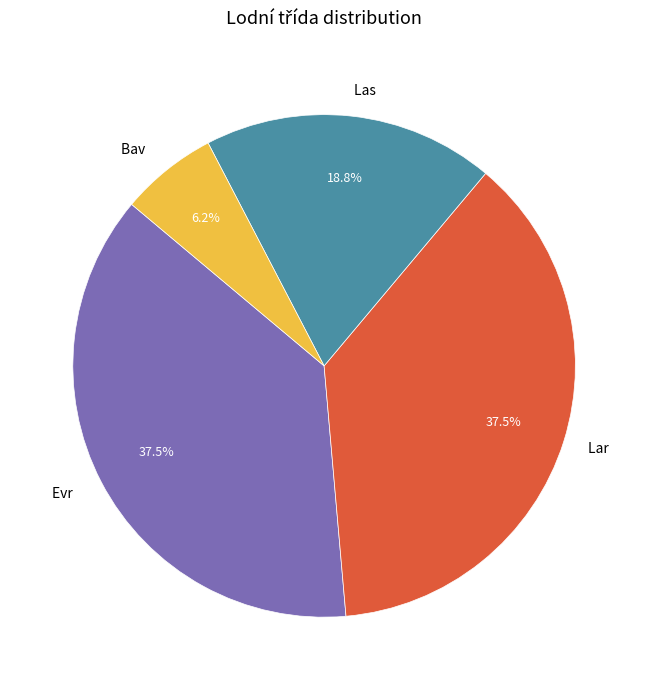

Combined, do Evr and Lar account for over 50%?

Yes